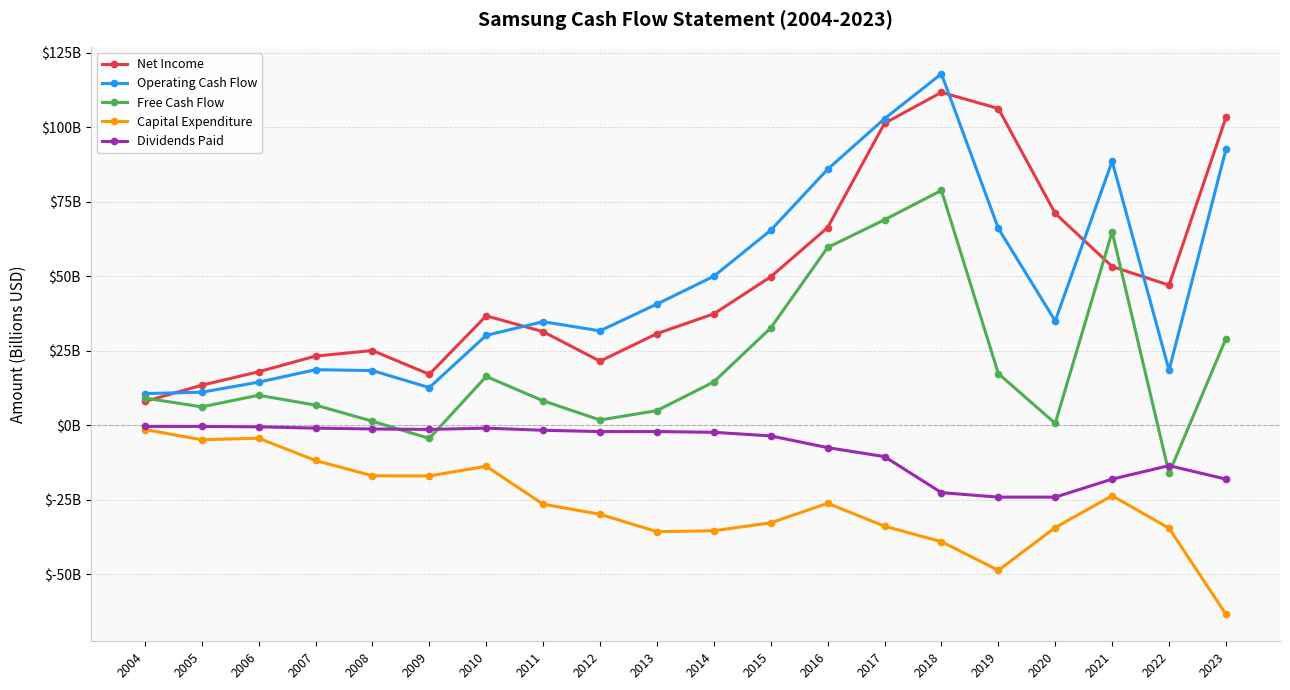

Reading left to right, list all the values displayed in this chart.

Net Income: 7.9	13.4	17.9	23.2	25.0	17.1	36.7	31.4	21.5	30.7	37.3	49.8	66.3	101.3	111.7	106.2	71.0	53.2	47.0	103.2
Operating Cash Flow: 10.6	11.0	14.4	18.6	18.3	12.6	30.1	34.7	31.6	40.6	49.9	65.4	85.8	102.8	117.9	66.0	35.0	88.6	18.4	92.5
Free Cash Flow: 9.1	6.1	10.0	6.7	1.3	-4.5	16.3	8.2	1.7	4.9	14.5	32.6	59.6	68.9	78.8	17.3	0.6	64.9	-16.2	29.0
Capital Expenditure: -1.5	-4.9	-4.4	-11.9	-17.0	-17.1	-13.8	-26.5	-29.9	-35.8	-35.4	-32.8	-26.2	-33.9	-39.1	-48.7	-34.4	-23.7	-34.6	-63.5
Dividends Paid: -0.4	-0.4	-0.6	-1.0	-1.3	-1.4	-1.0	-1.7	-2.2	-2.2	-2.4	-3.6	-7.6	-10.6	-22.7	-24.2	-24.2	-18.1	-13.6	-18.1